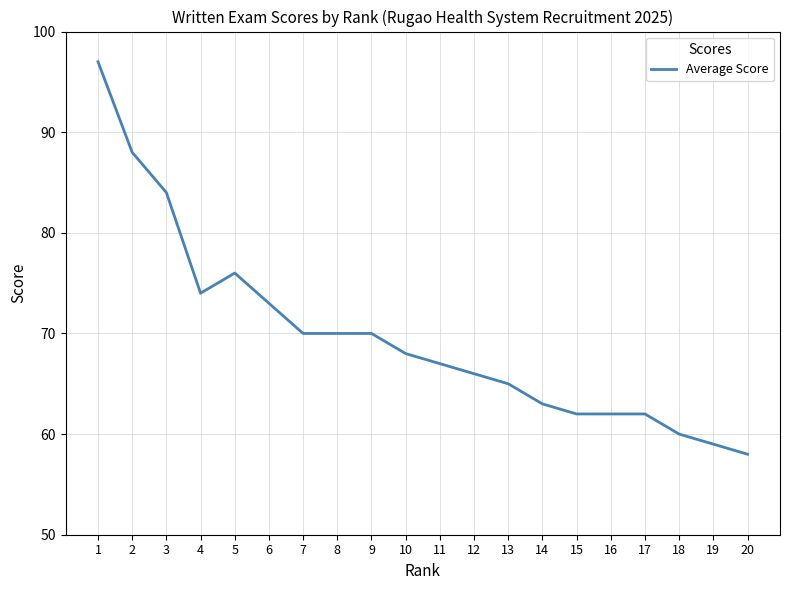

What is the average value?

70